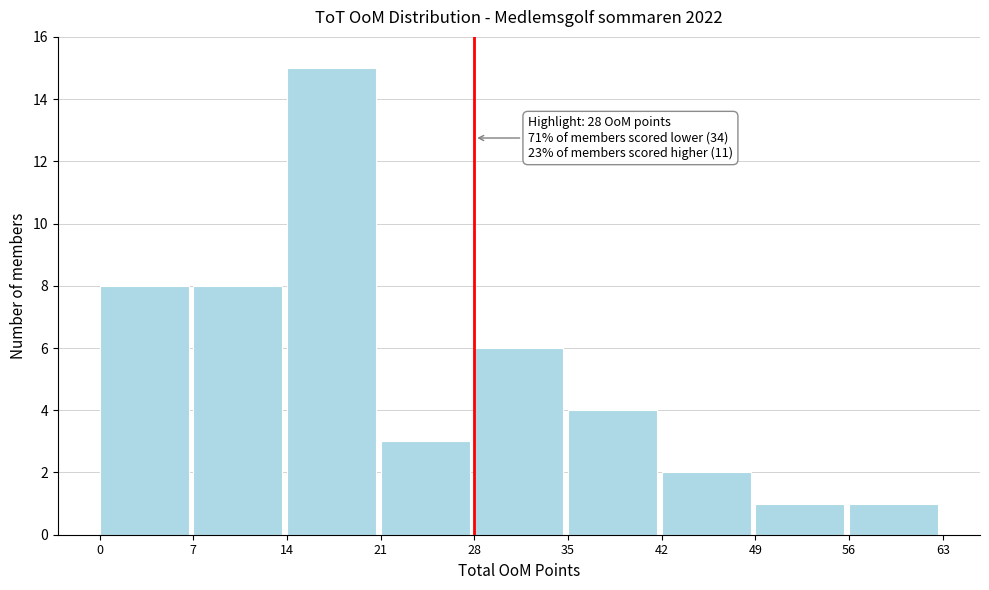

Which range on the x-axis has the tallest bar?

14 to 21